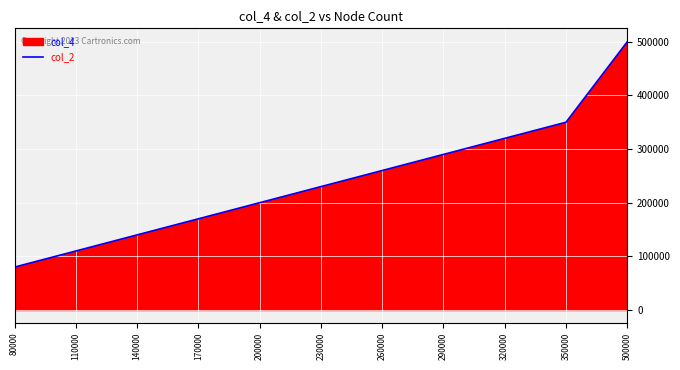

What is the difference between the maximum and minimum values?

420000